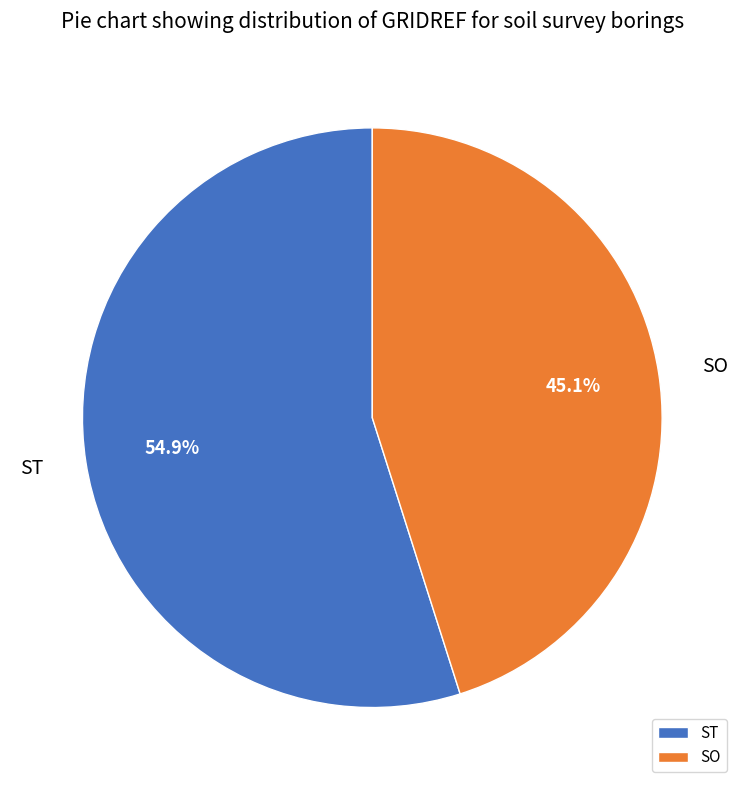

Count the number of slices in the pie.

2